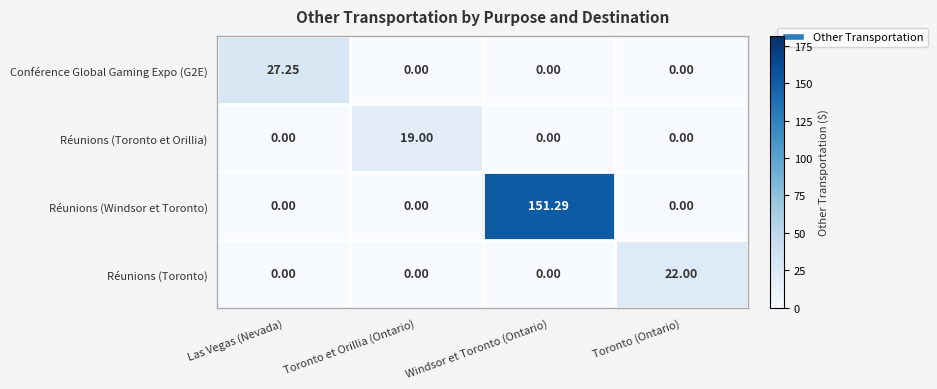

Between Toronto et Orillia (Ontario) and Toronto (Ontario), which series saw the biggest shift?

Réunions (Toronto)